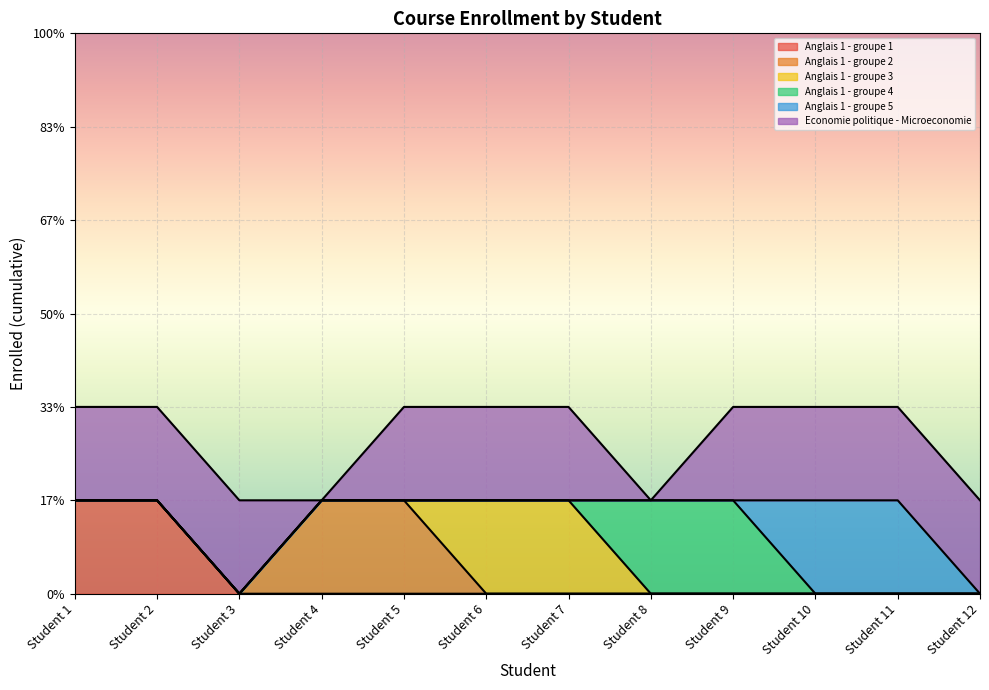

The Anglais 1 - groupe 2 series shows -1 at Student 1. True or false?

False